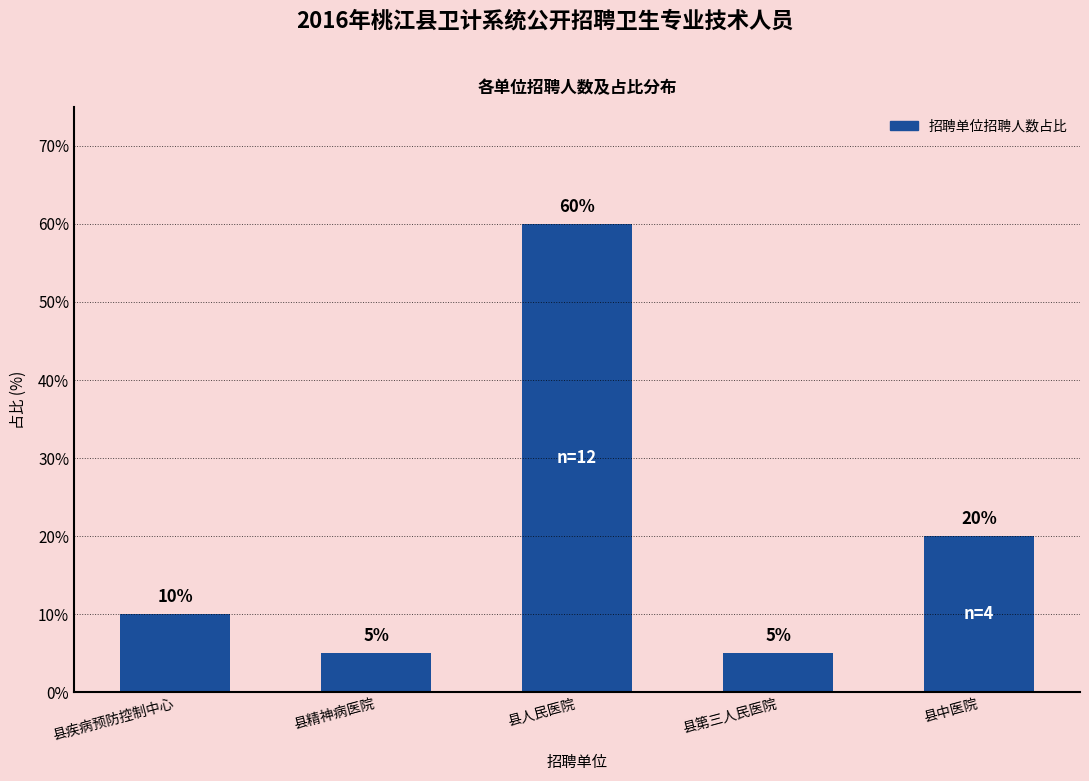

What is the label of the 3rd bar from the right?

县人民医院